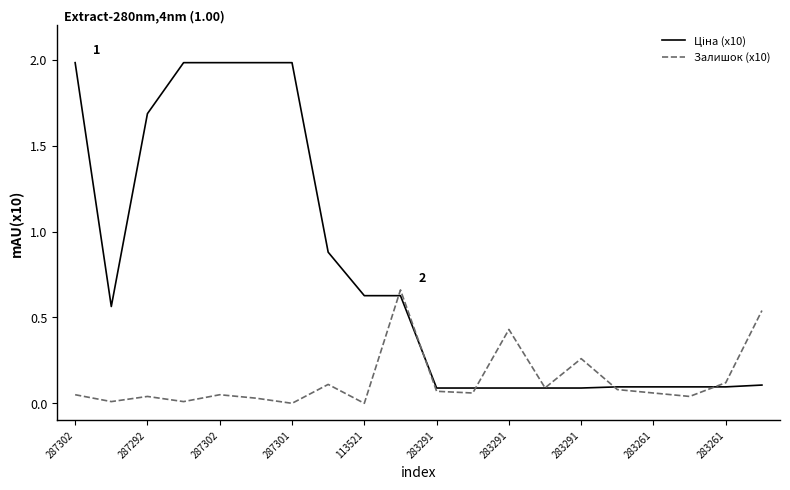

What is the maximum value shown in the chart?

2.0